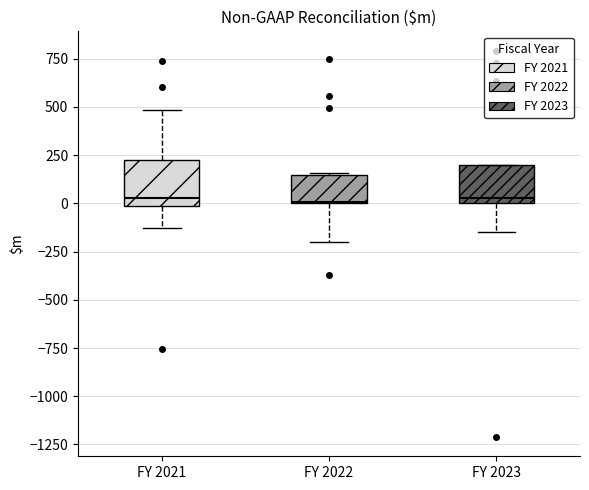

Reading left to right, read every box against the y-axis: the position of its median line, the range the box covers, and the ends of its whiskers. The values are not printed on the chart, so give them approximately, as read against the axis.

FY 2021: median 50, box 0 to 200, whiskers -150 to 500
FY 2022: median 0, box 0 to 150, whiskers -200 to 150
FY 2023: median 50, box 0 to 200, whiskers -150 to 200